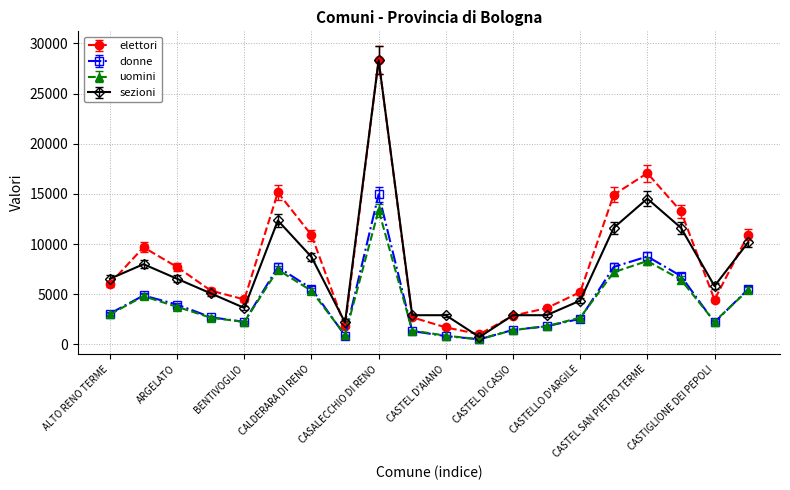

What is the minimum value for elettori?

1005.0